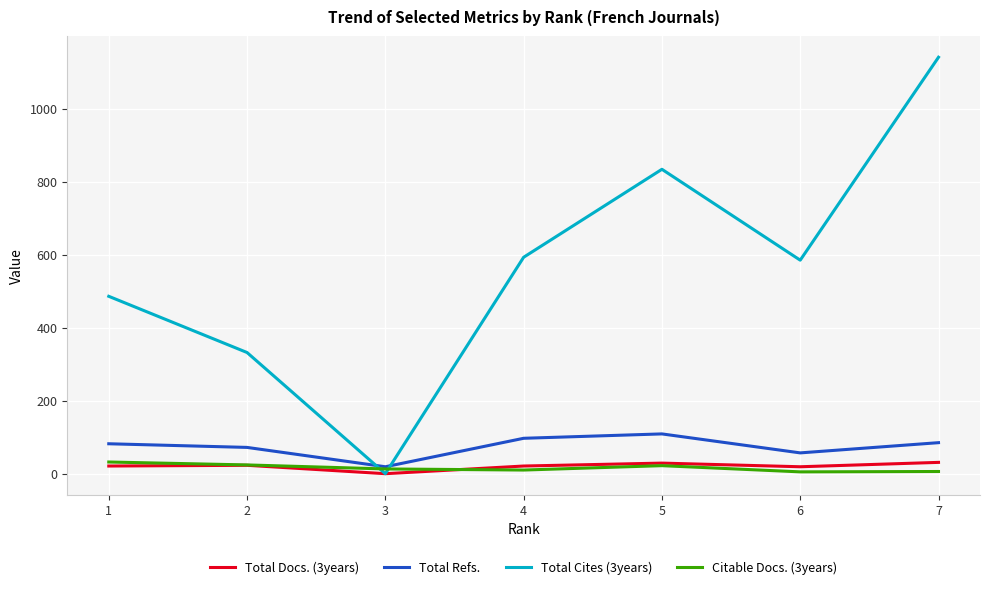

What is the greatest value displayed?

1141